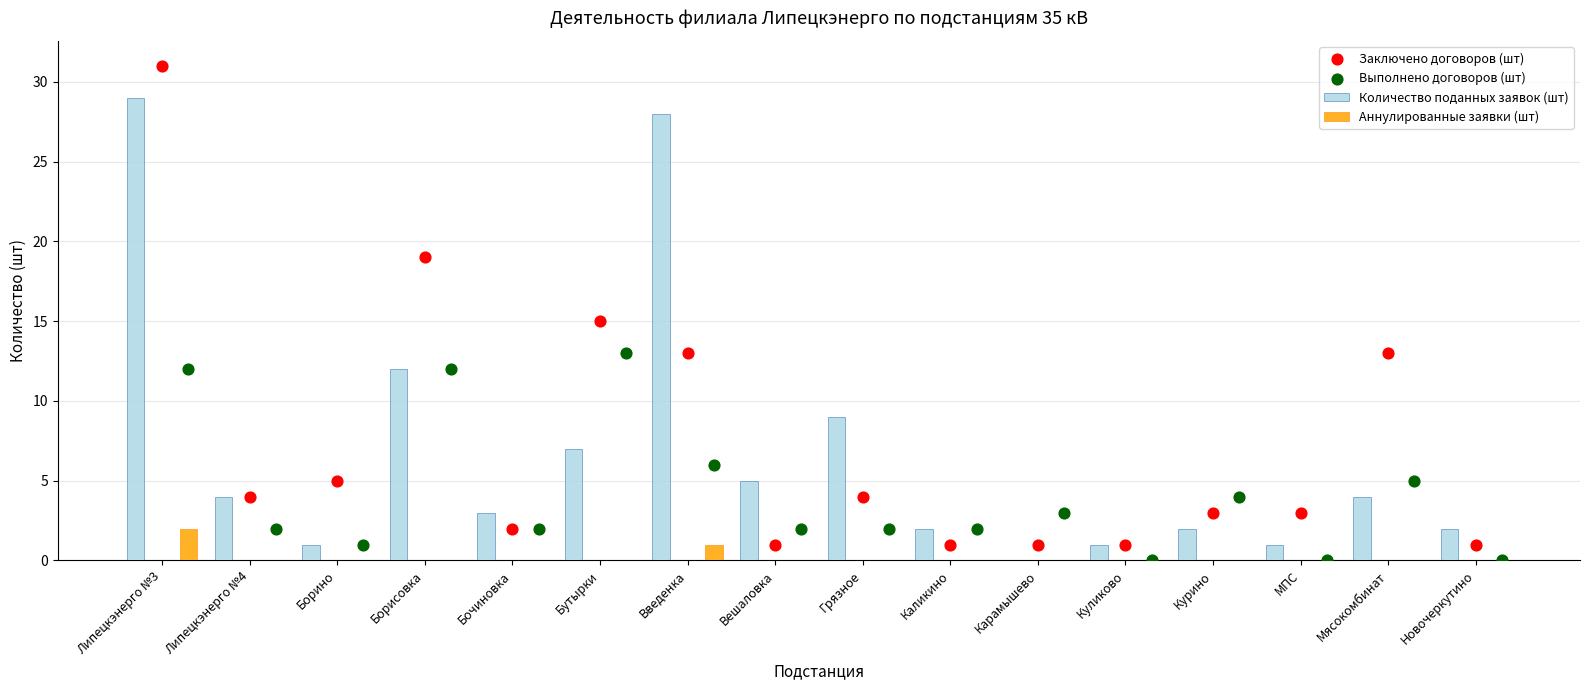

What are all the series names shown in the legend?

Количество поданных заявок (шт), Аннулированные заявки (шт), Заключено договоров (шт), Выполнено договоров (шт)